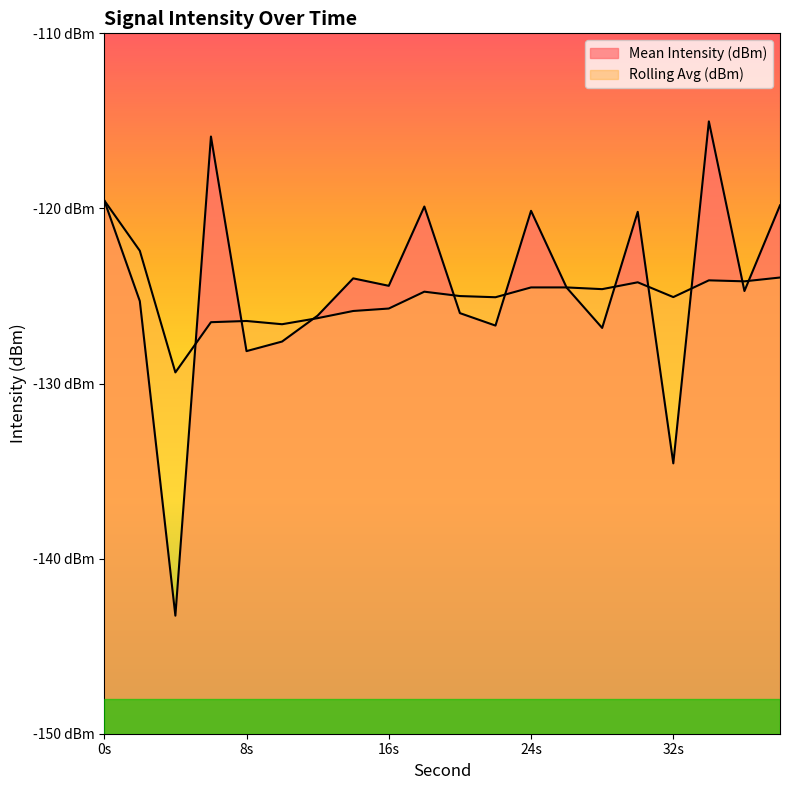

How many interior local peaks does the Mean Intensity (dBm) series have?

6